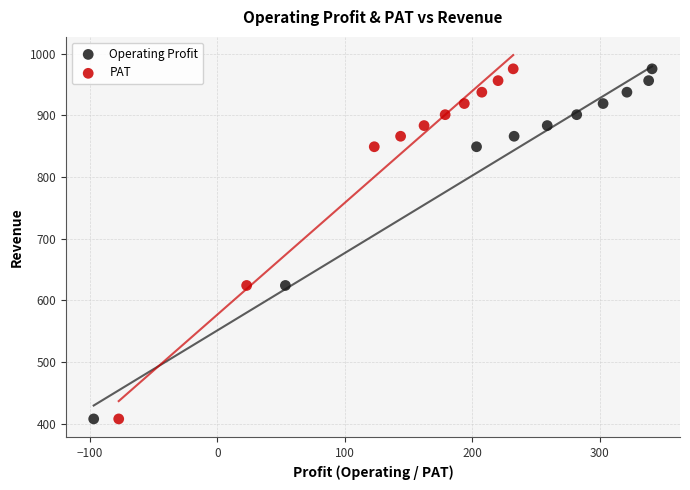

What are all the series names shown in the legend?

Operating Profit, PAT